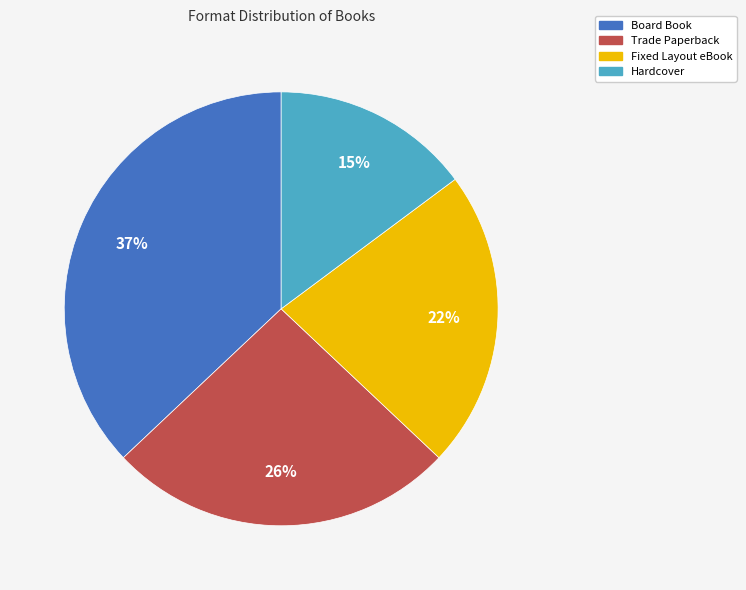

Which slice is the largest?

Board Book